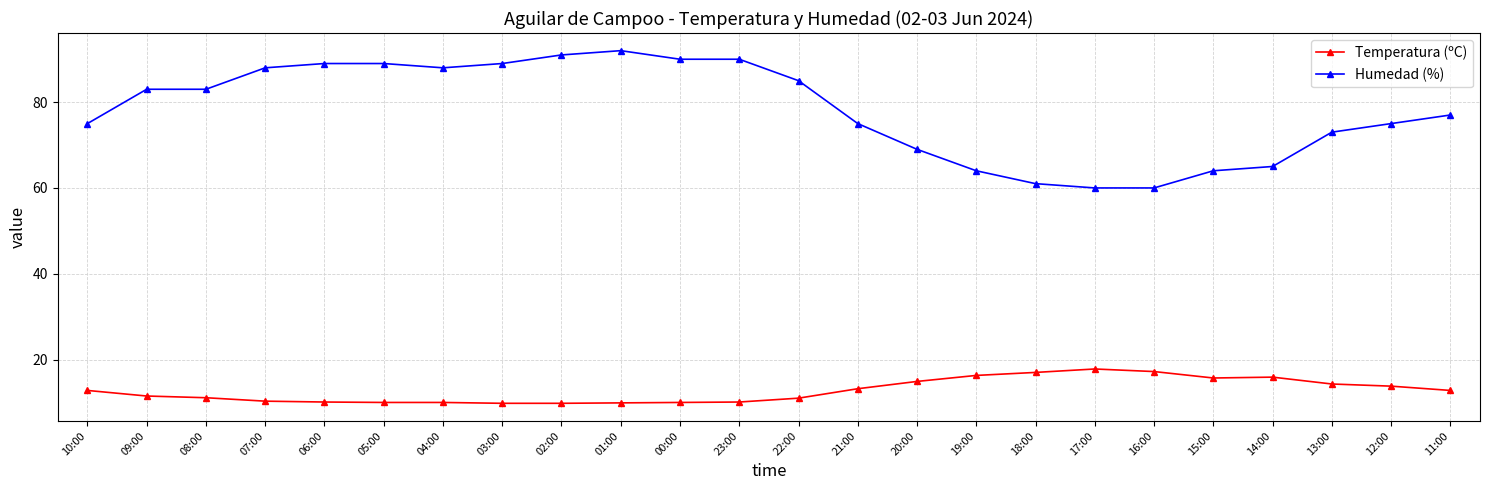

What position from the left is 04:00?

7